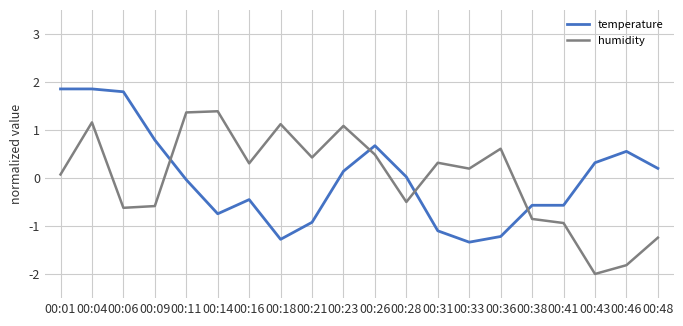

What is the difference between the humidity values at 00:16 and 00:04?

0.9